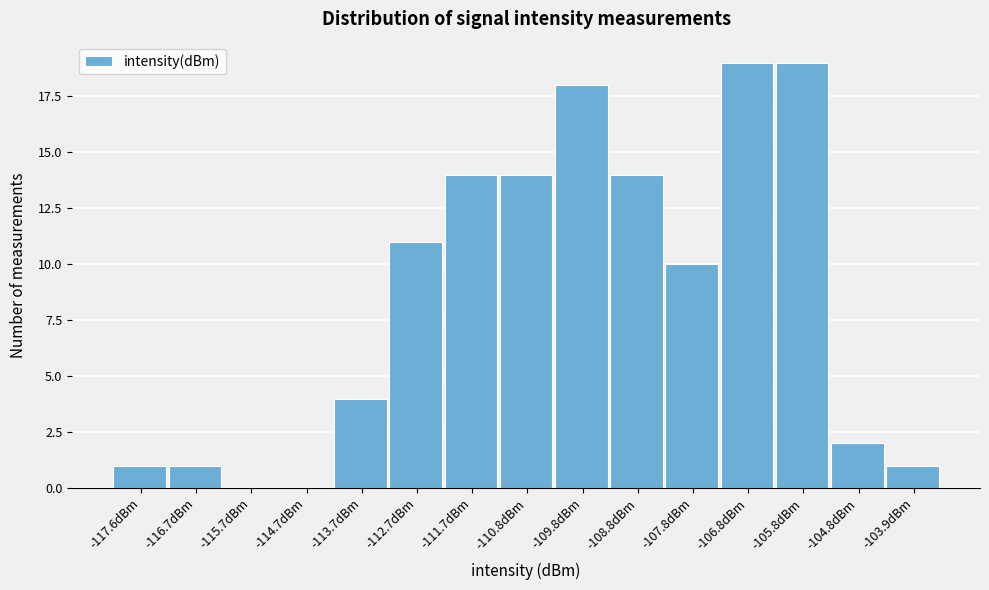

Reading right to left, transcribe all the data shown in this chart.

-103.9dBm=1	-104.8dBm=2	-105.8dBm=19	-106.8dBm=19	-107.8dBm=10	-108.8dBm=14	-109.8dBm=18	-110.8dBm=14	-111.7dBm=14	-112.7dBm=11	-113.7dBm=4	-114.7dBm=0	-115.7dBm=0	-116.7dBm=1	-117.6dBm=1